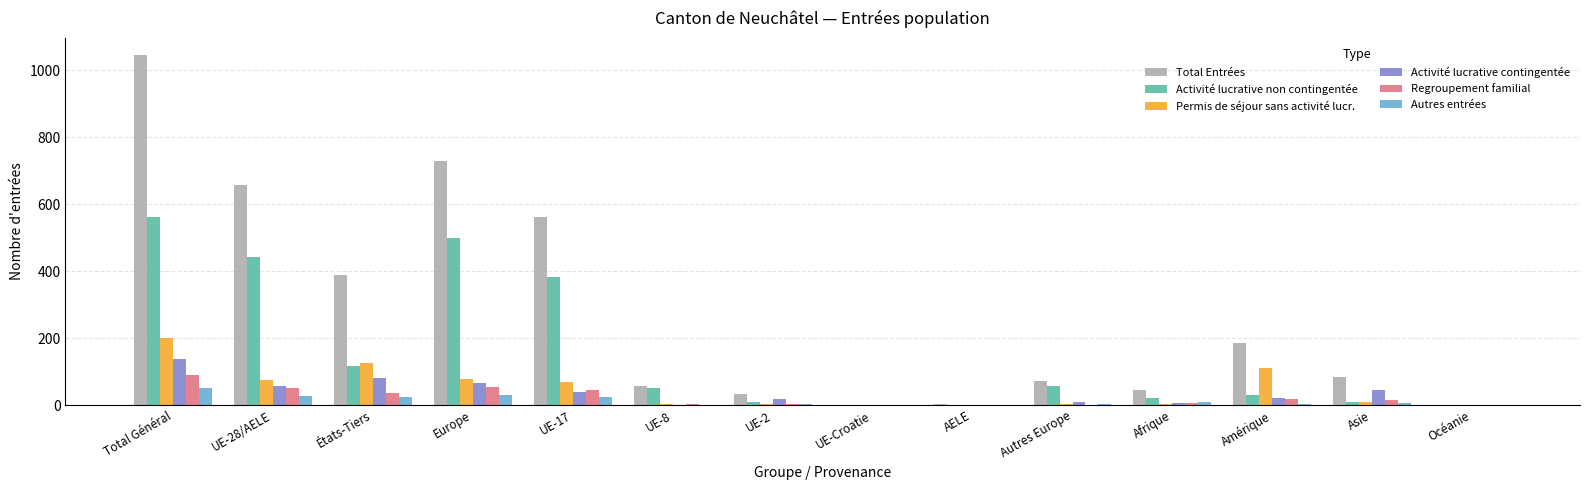

Which series changed the most between États-Tiers and Amérique?

Total Entrées